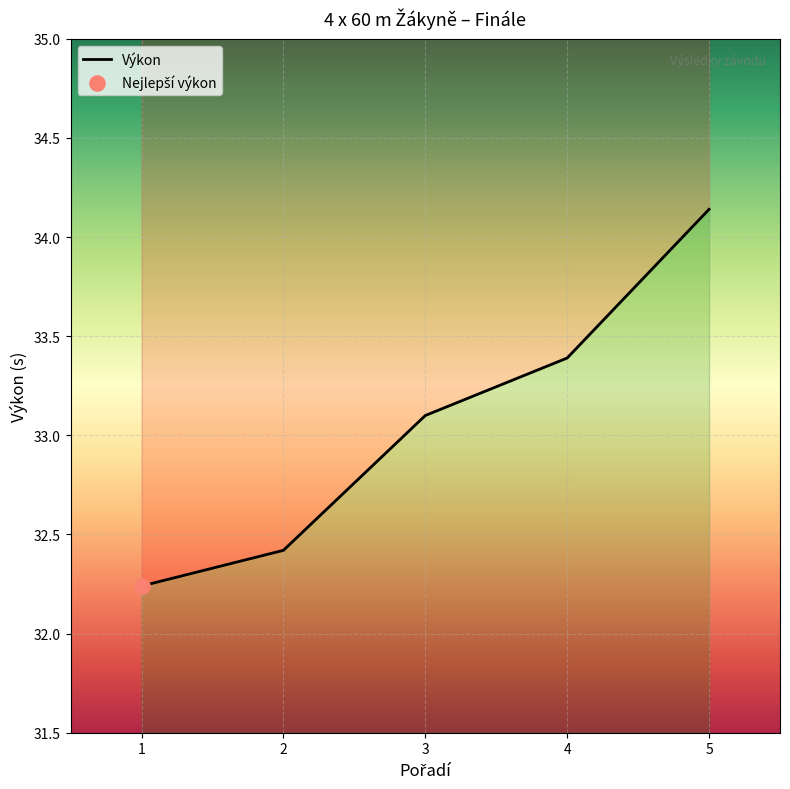

What is the change in value from 1 to 5?

+1.9